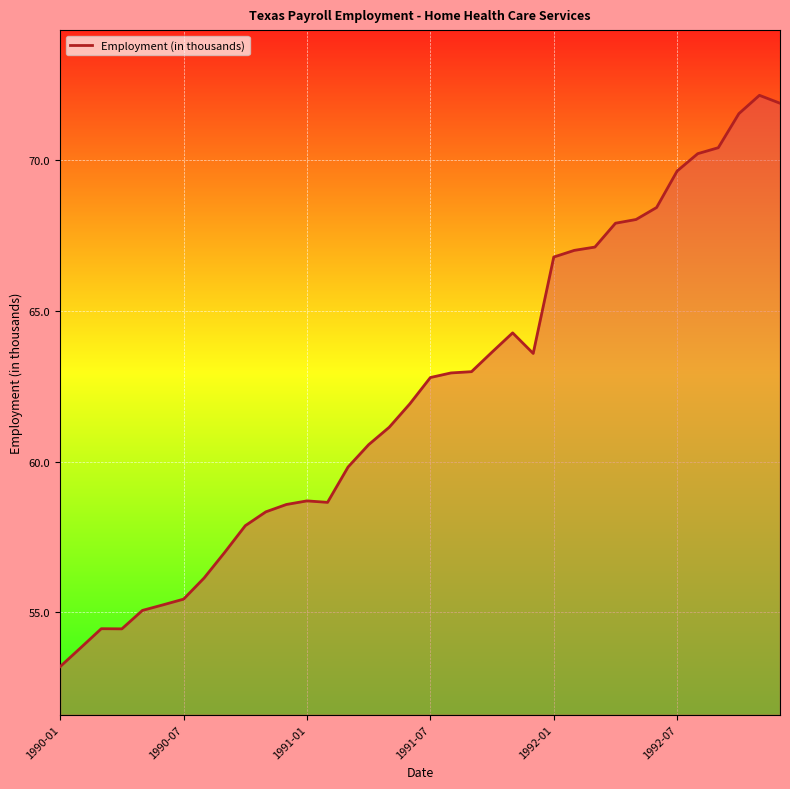

What is the difference between the maximum and minimum values?

19.0